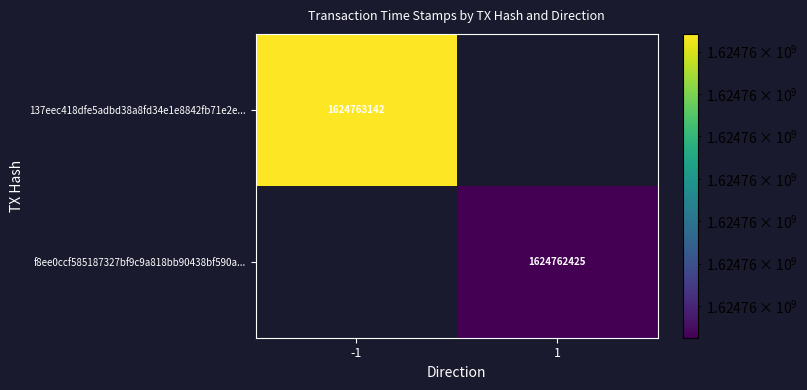

Count the number of data series in this chart.

2